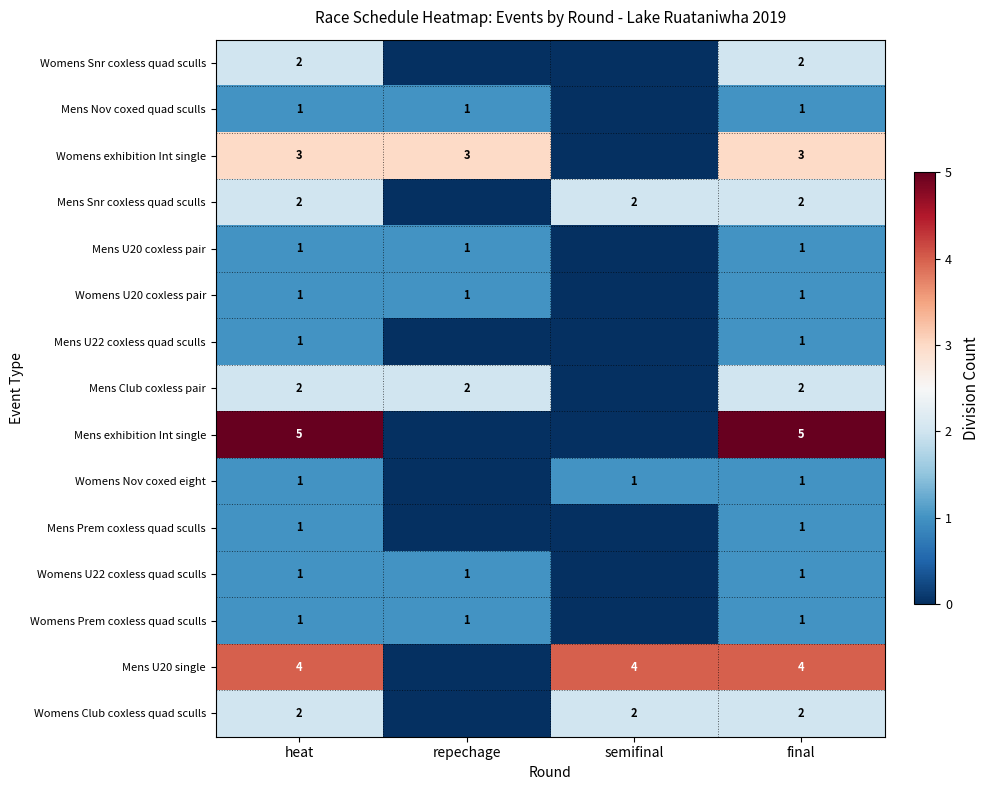

The Mens Snr coxless quad sculls series shows 1 at heat. True or false?

False